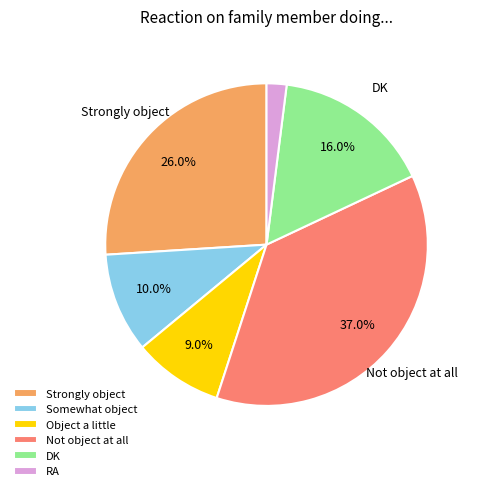

What percentage do Object a little and DK together represent?

25.0%